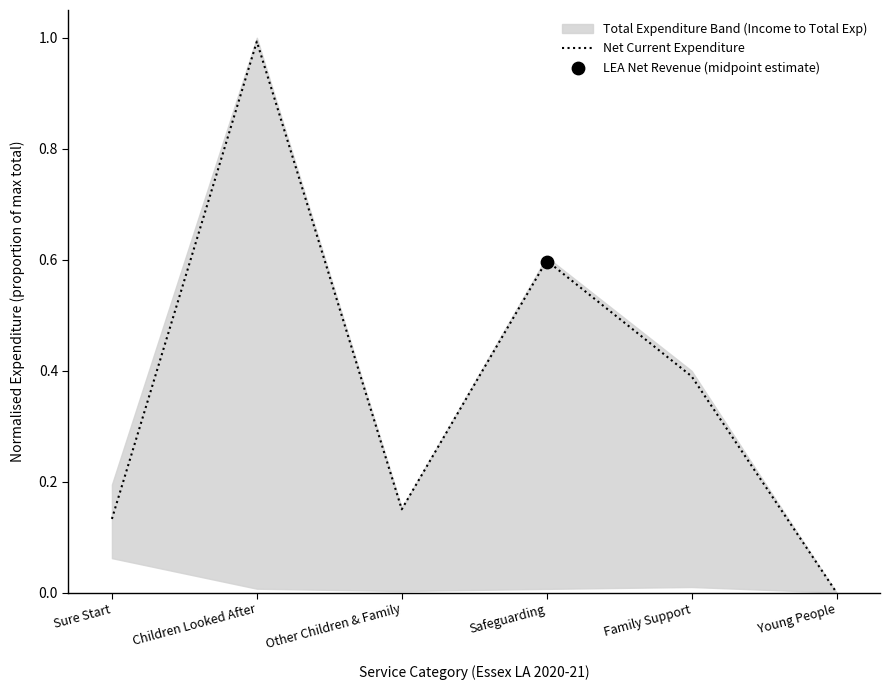

Which has a higher value, Safeguarding or Sure Start?

Safeguarding